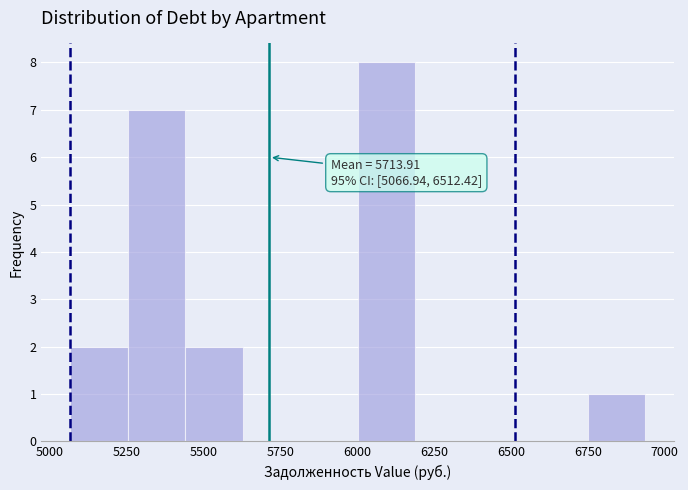

Around what value on the x-axis is the tallest bar? Give the approximate position of its centre, as read against the axis.

6100